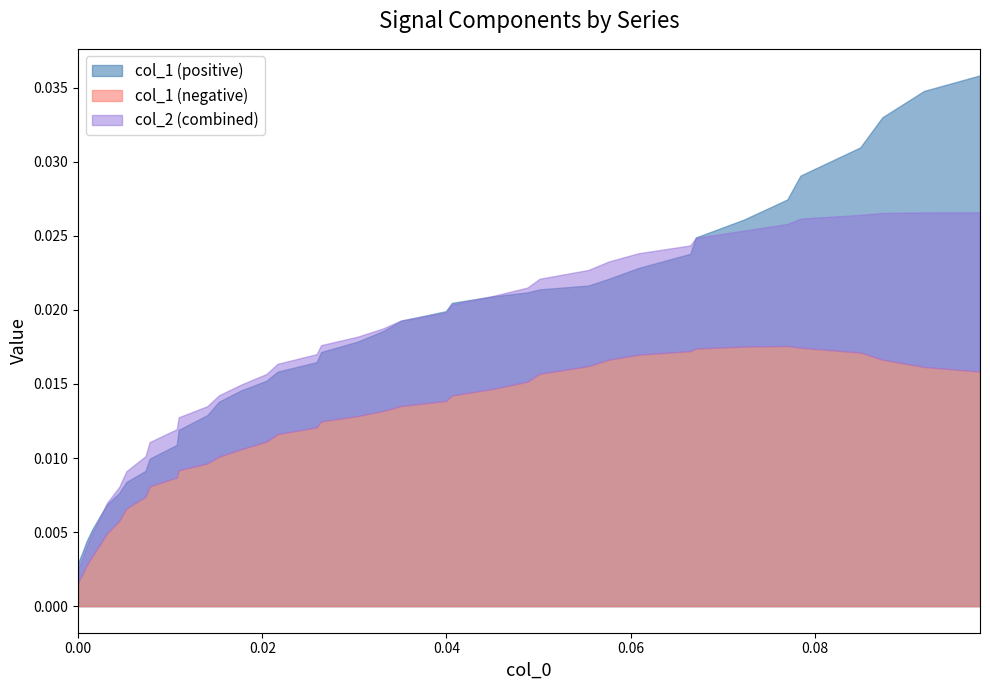

After their last crossing, which series has the higher values: col_1 or col_2?

col_1